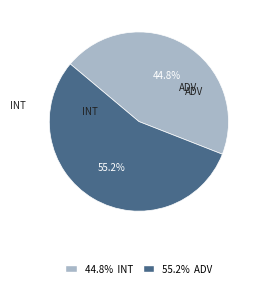

Rank the categories by value from lowest to highest.

44.8% INT, 55.2% ADV